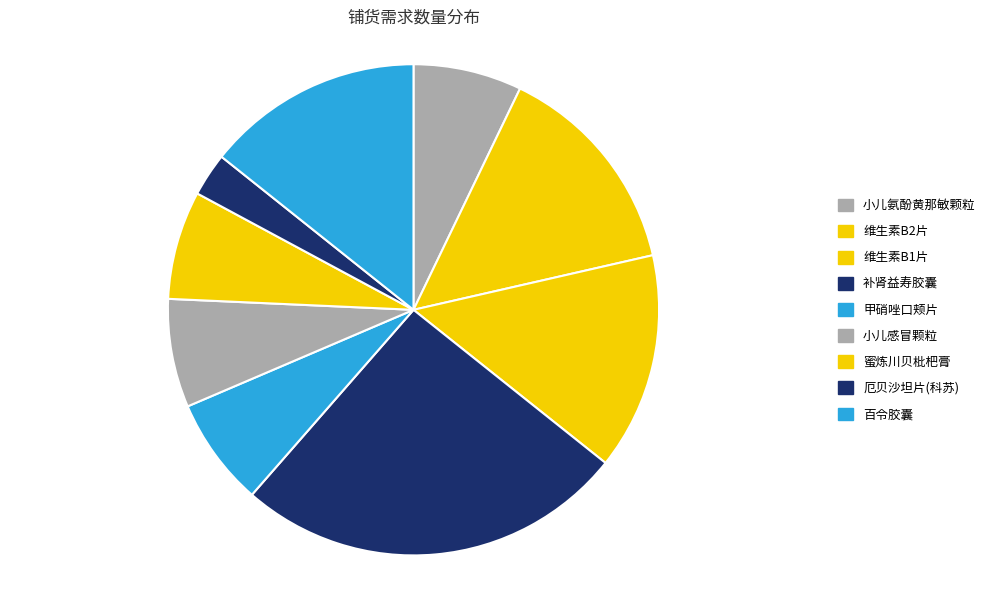

Is there any slice that represents more than half of the pie?

No